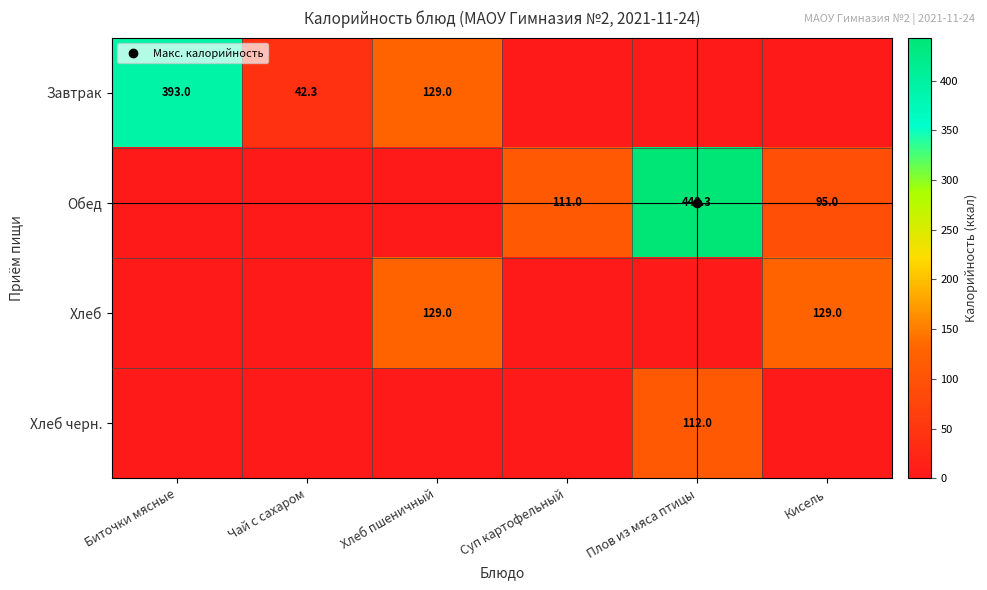

Is it true that Обед equals 95.0 at Кисель?

True